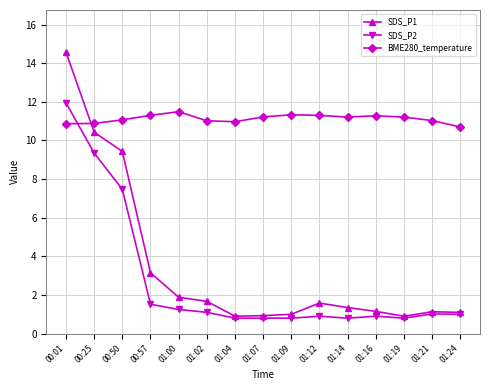

What is the label of the 7th point from the left?

01:04